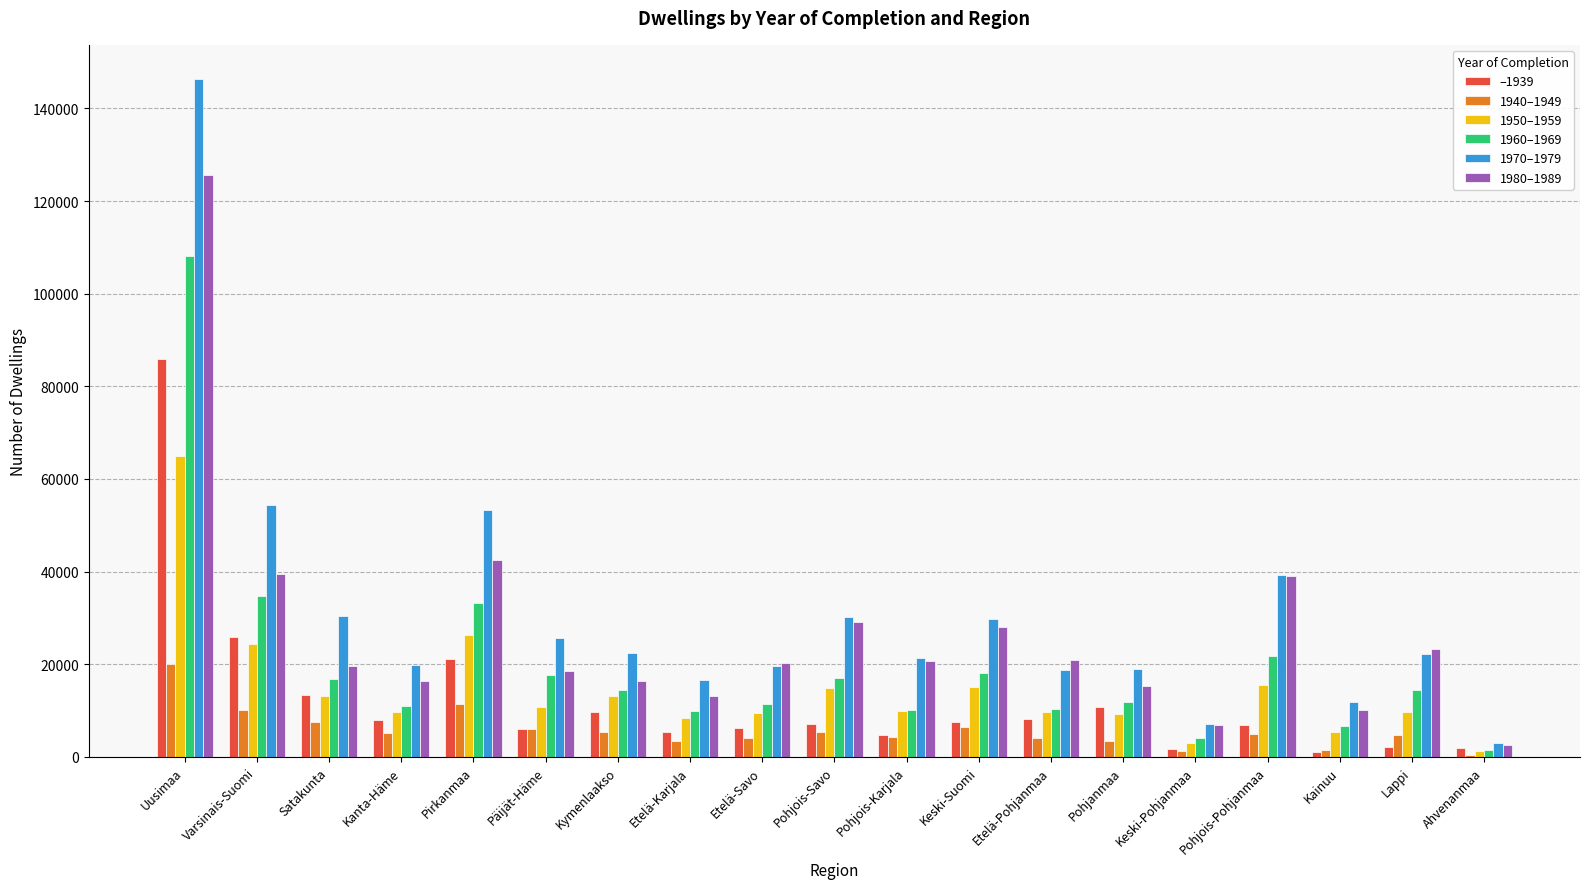

Is it true that 1980–1989 equals 33380 at Etelä-Pohjanmaa?

False